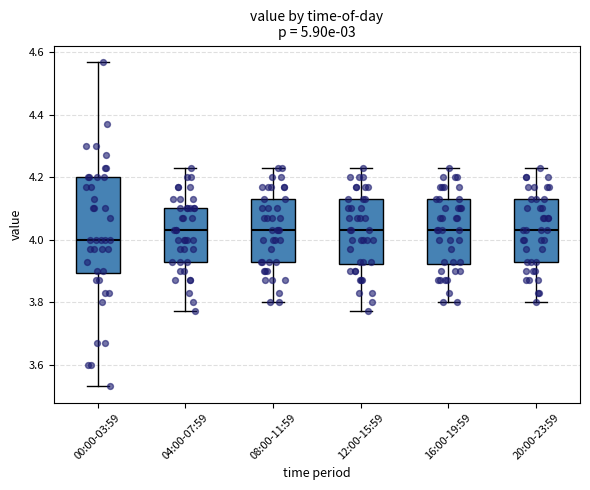

Which box is the tallest, from its lower edge to its upper edge?

00:00-03:59